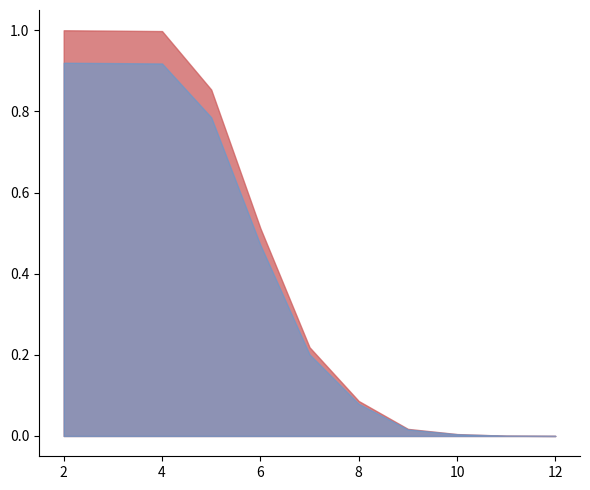

What is the value of the 1st point from the left?

1.0